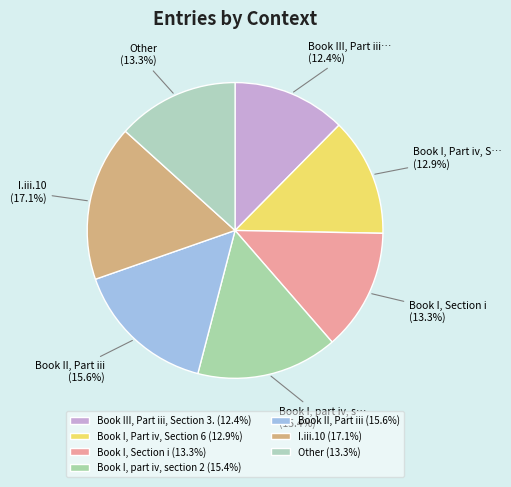

Does any single category account for the majority?

No